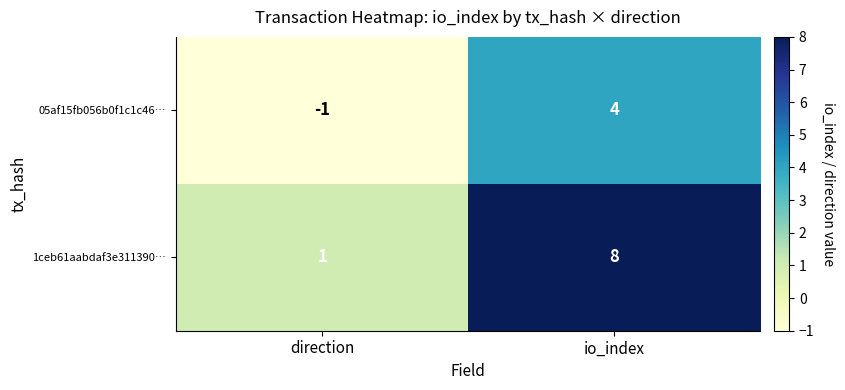

Where is 1ceb61aabdaf3e311390… nearest to the value 4?

direction